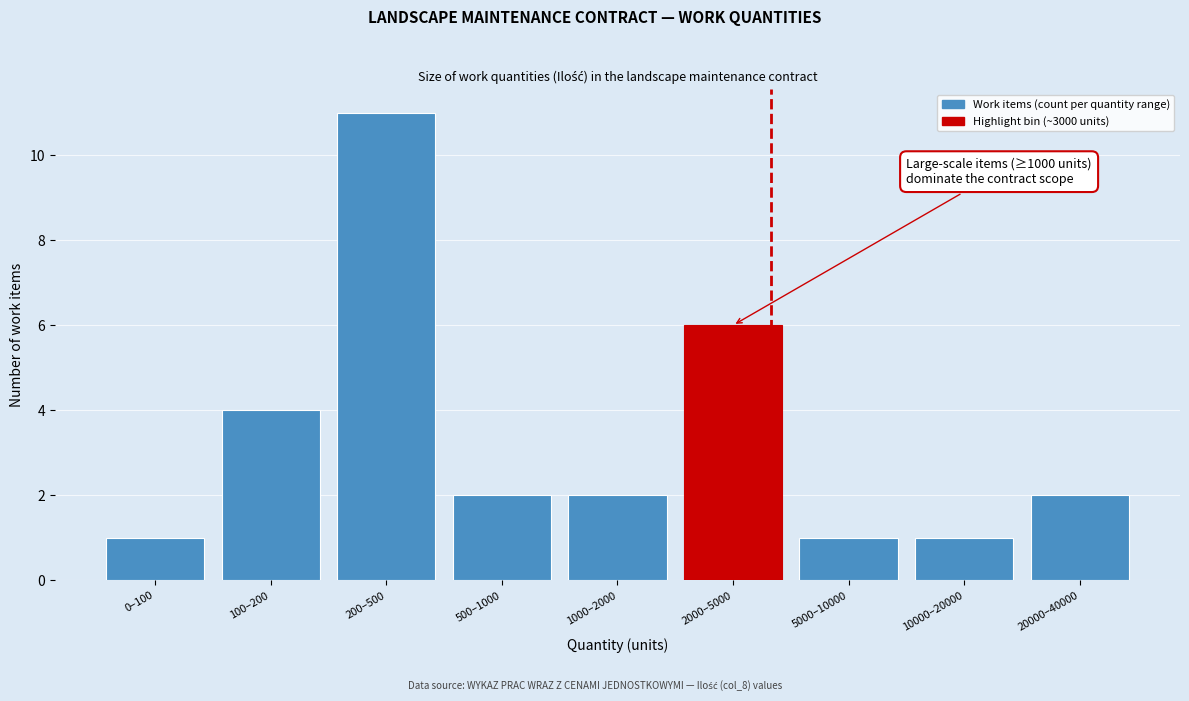

Reading left to right, list all the values displayed in this chart.

1	4	11	2	2	6	1	1	2